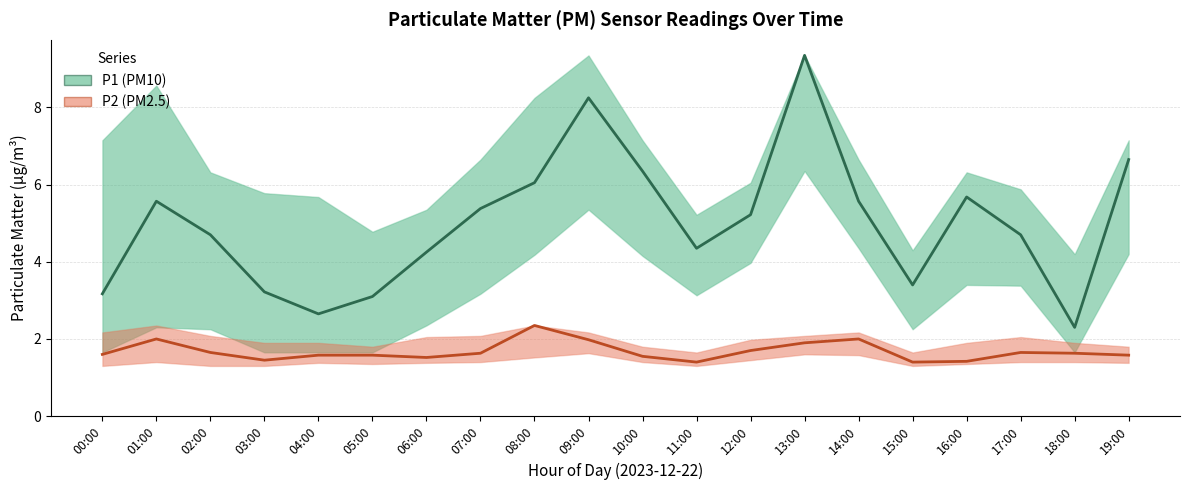

What is the difference between the maximum and second lowest values in the P2 (PM2.5) series?

1.0